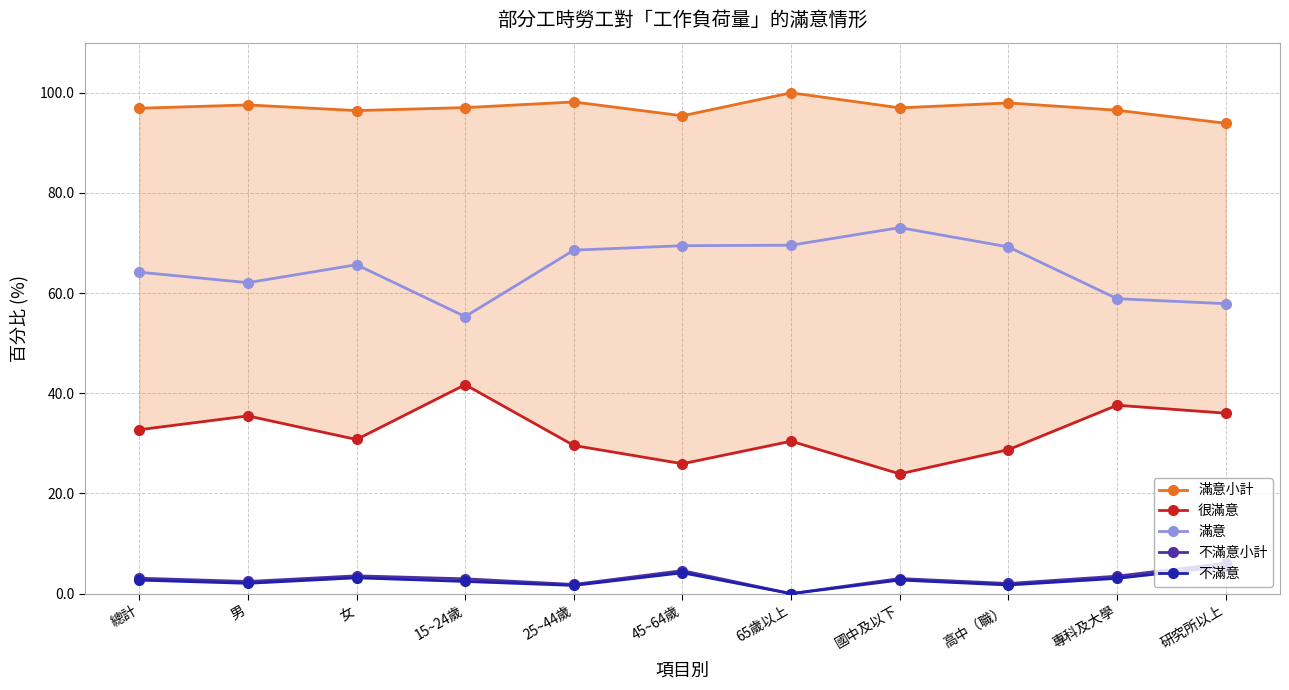

Between 高中（職） and 專科及大學, which is larger?

高中（職）